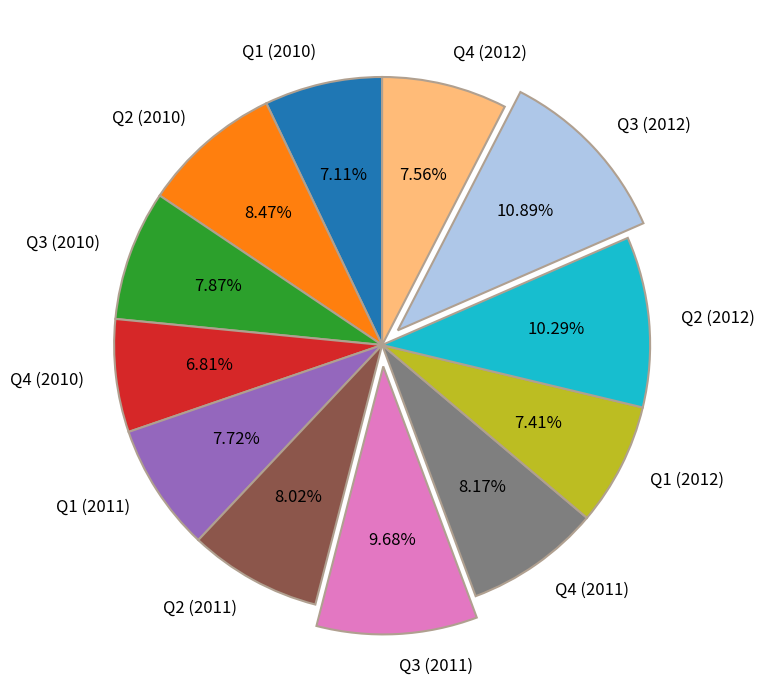

Is there any slice that represents more than half of the pie?

No